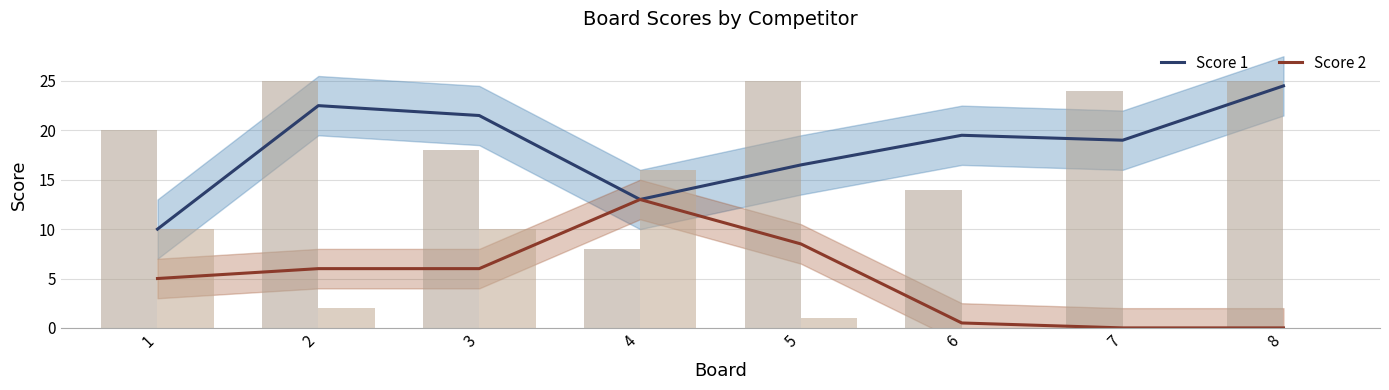

At which category is the sum across all series the highest?

2